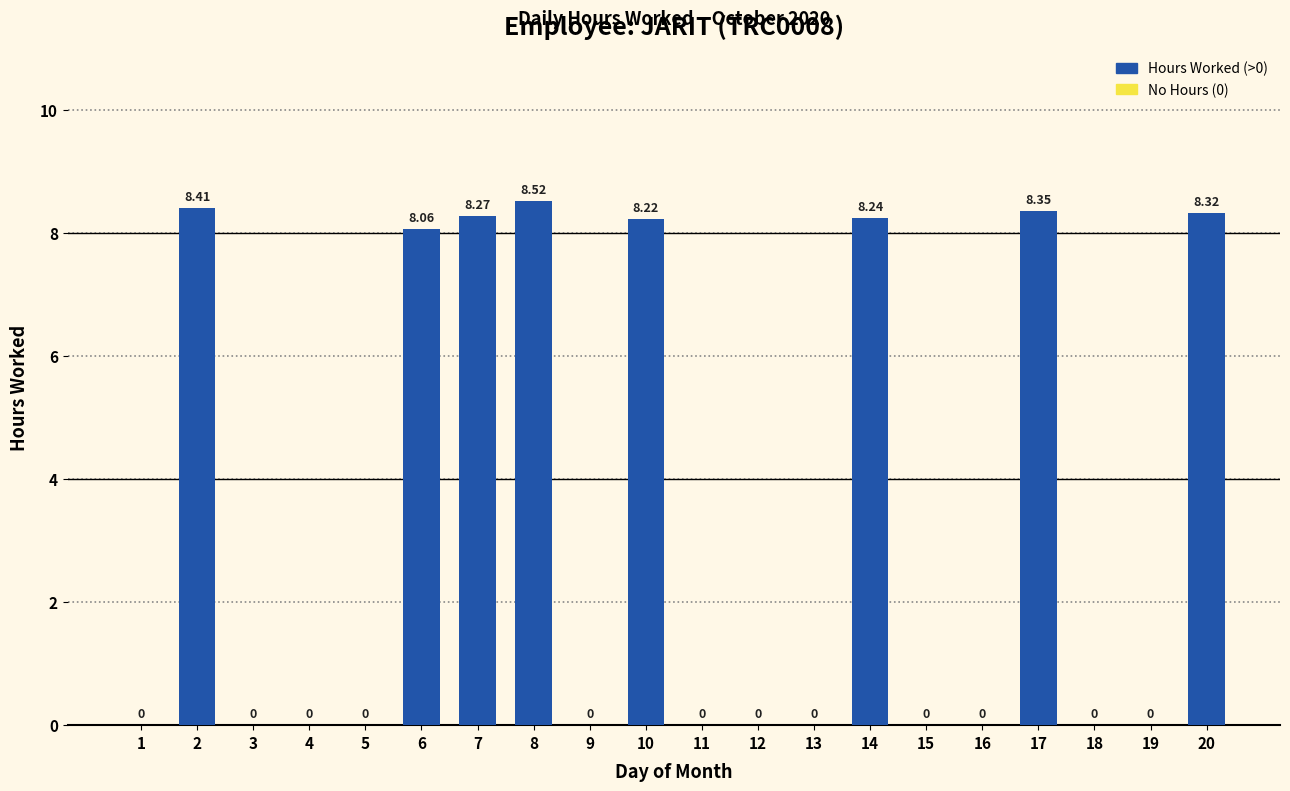

Between 9 and 17, which is larger?

17